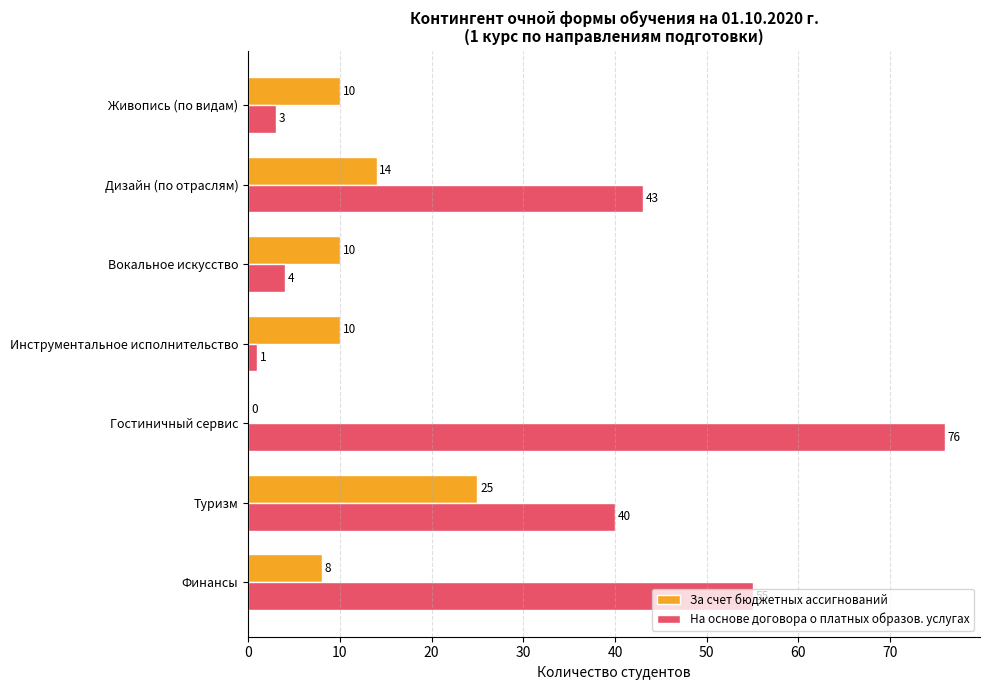

What is the sum of all За счет бюджетных ассигнований values?

77